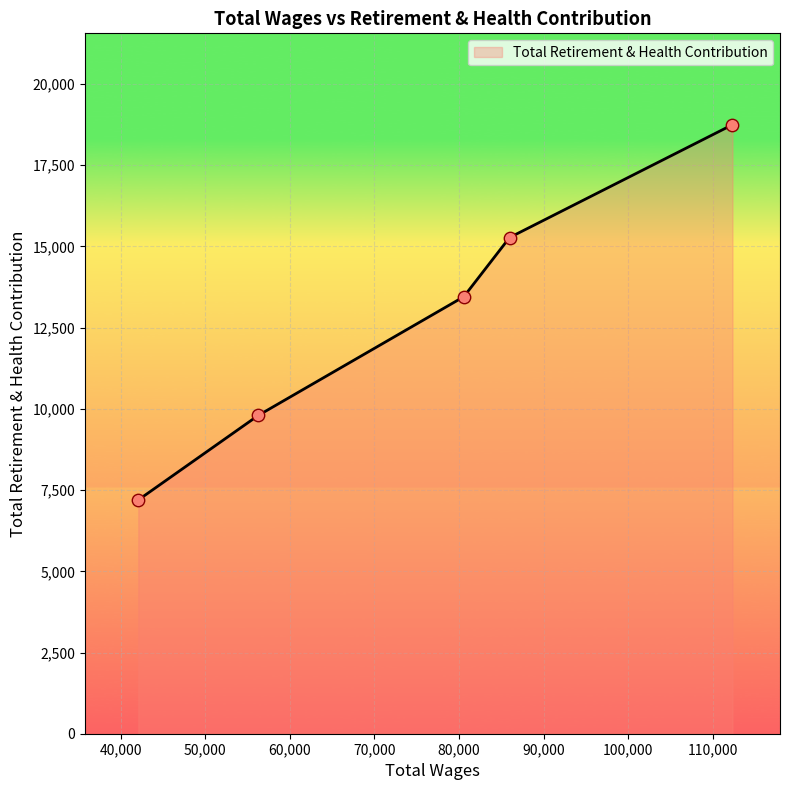

True or false: the data has more than 2 interior local peaks.

False